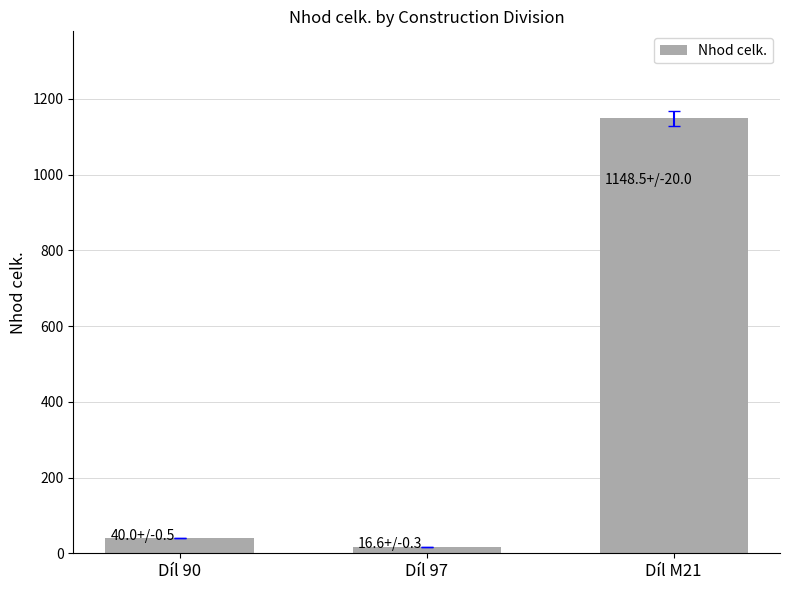

What is the label of the 1st bar from the right?

Díl M21